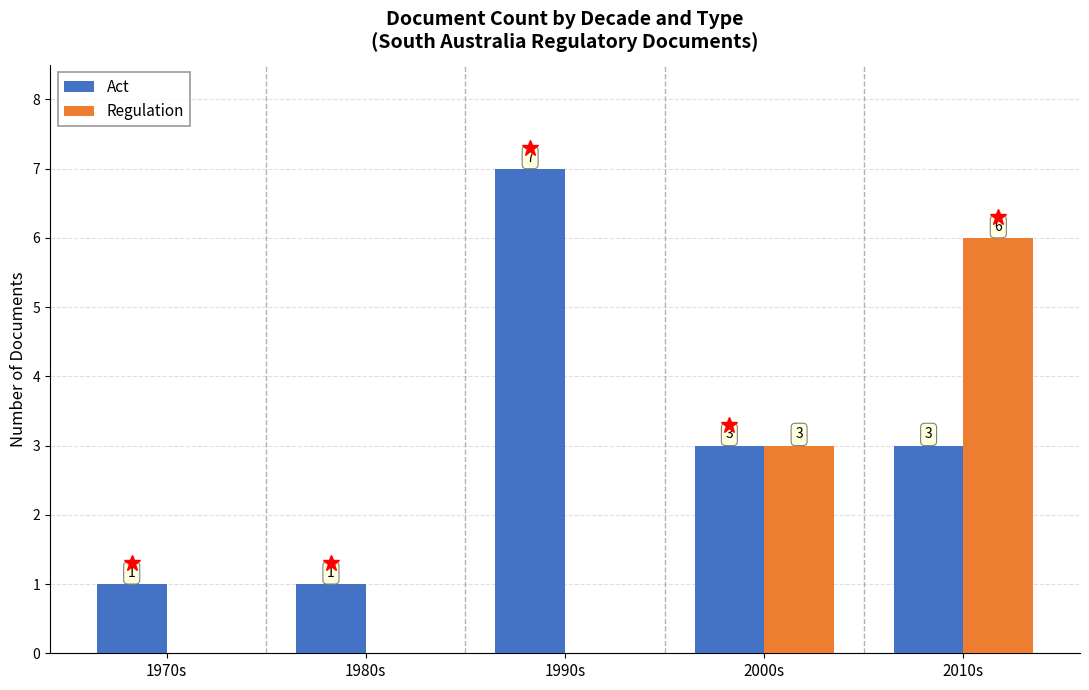

Where is Regulation nearest to the value 3?

2000s